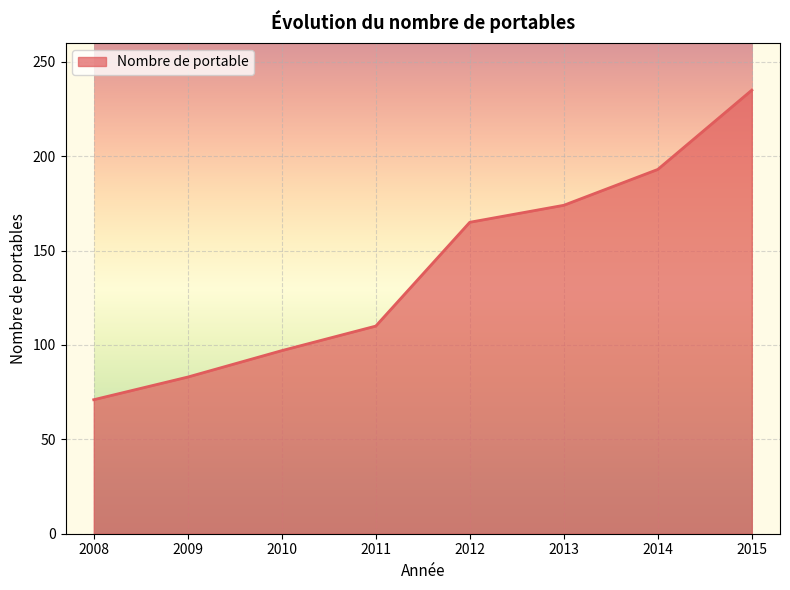

What is the ratio of the value at 2013 to the value at 2015?

0.7